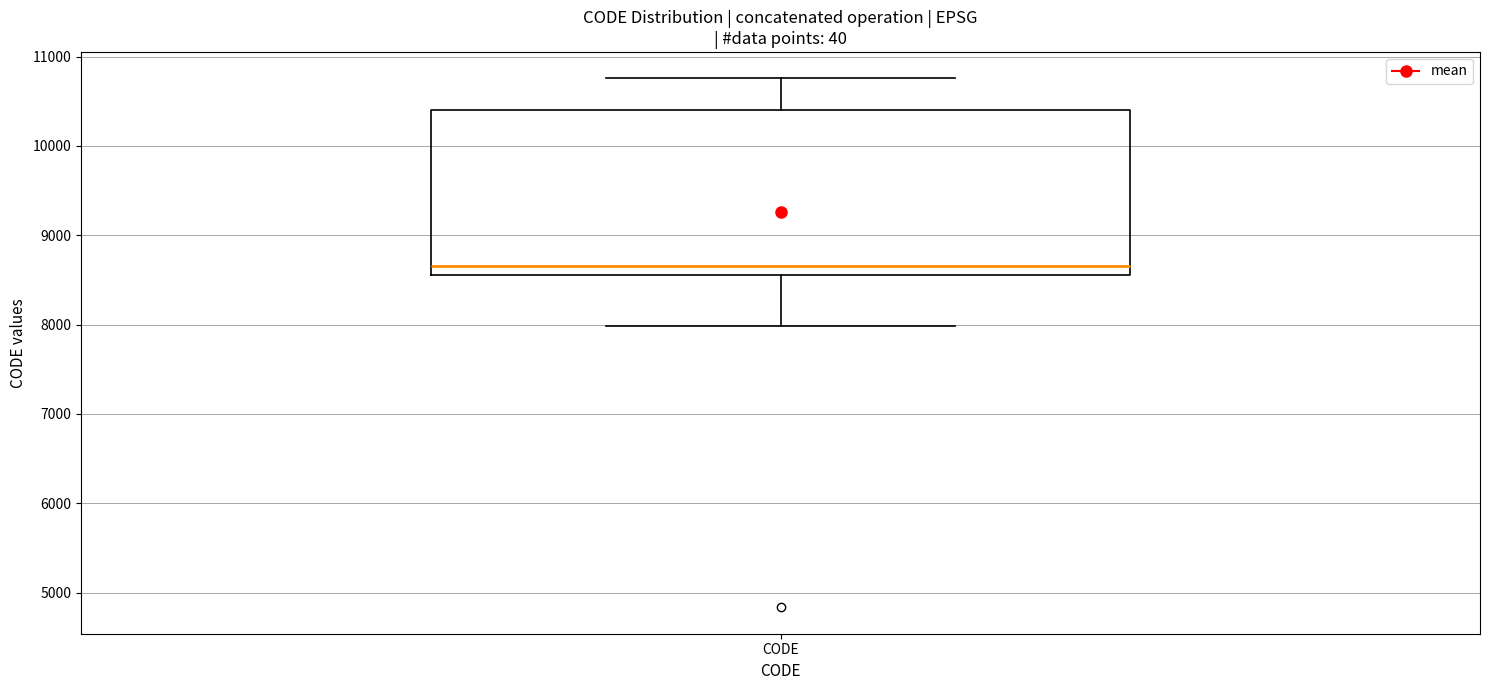

Transcribe this box plot: give where the median line is, the range the box spans, and where the two whiskers end, as read against the y-axis. The values are not printed on the chart, so give them approximately, as read against the axis.

median 8700, box 8600 to 10400, whiskers 8000 to 10800